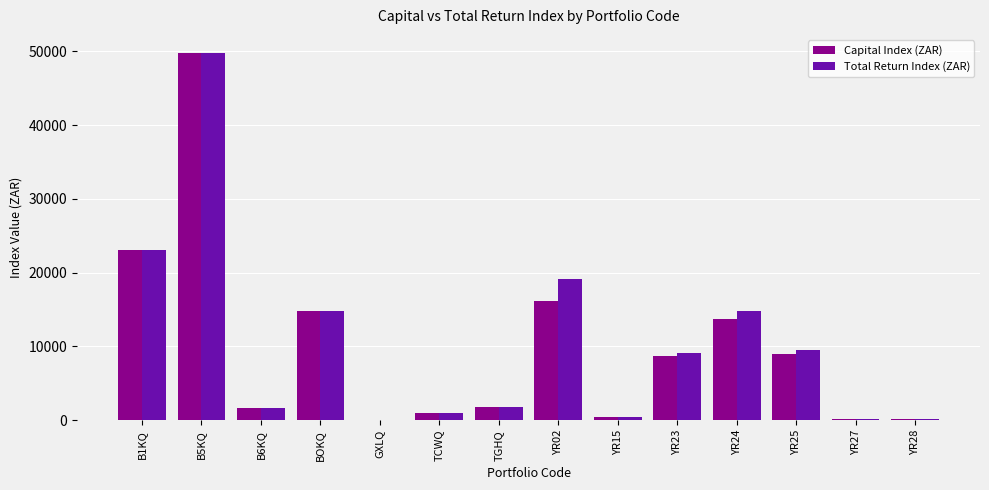

Is the value of Total Return Index (ZAR) at YR02 greater than the value of Capital Index (ZAR) at YR02?

Yes